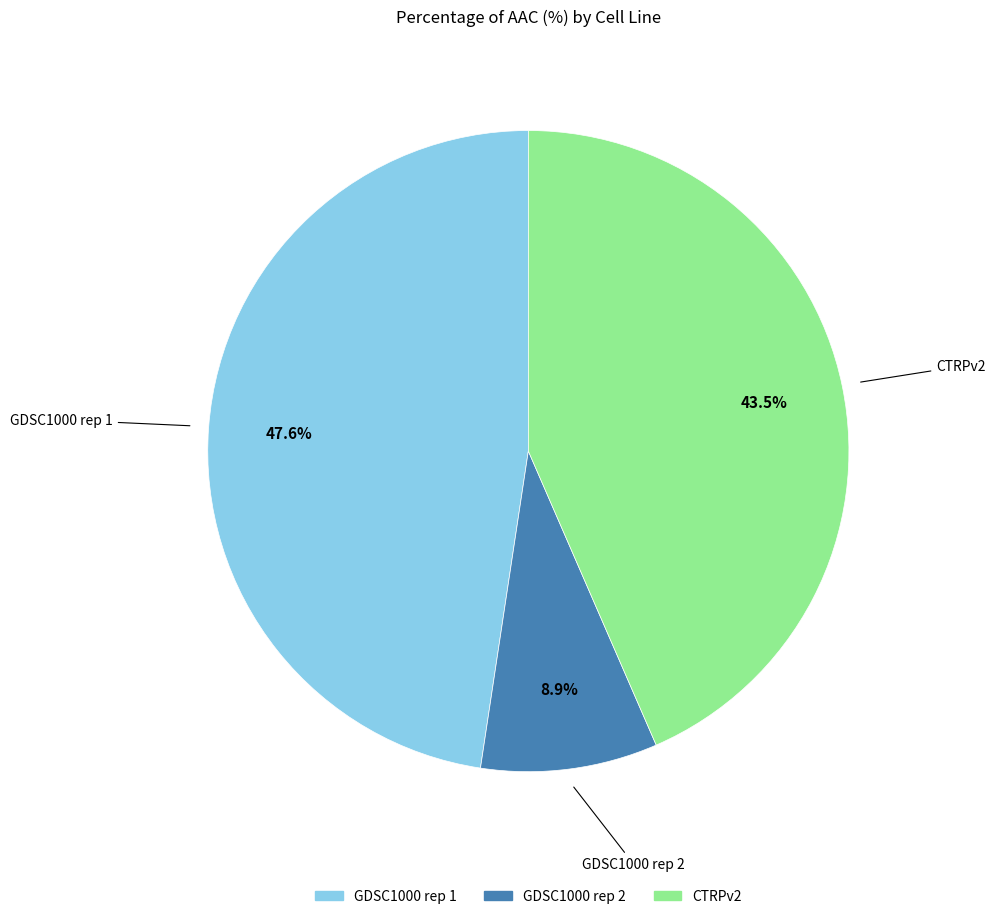

Rank the categories by value from highest to lowest.

GDSC1000 rep 1, CTRPv2, GDSC1000 rep 2